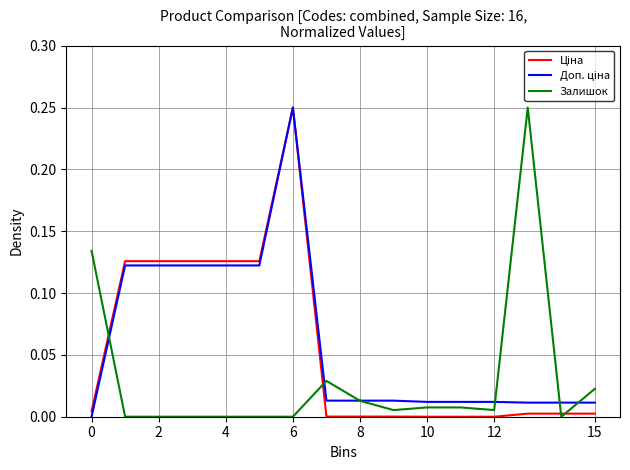

True or false: Доп. ціна and Ціна intersect in this chart.

False